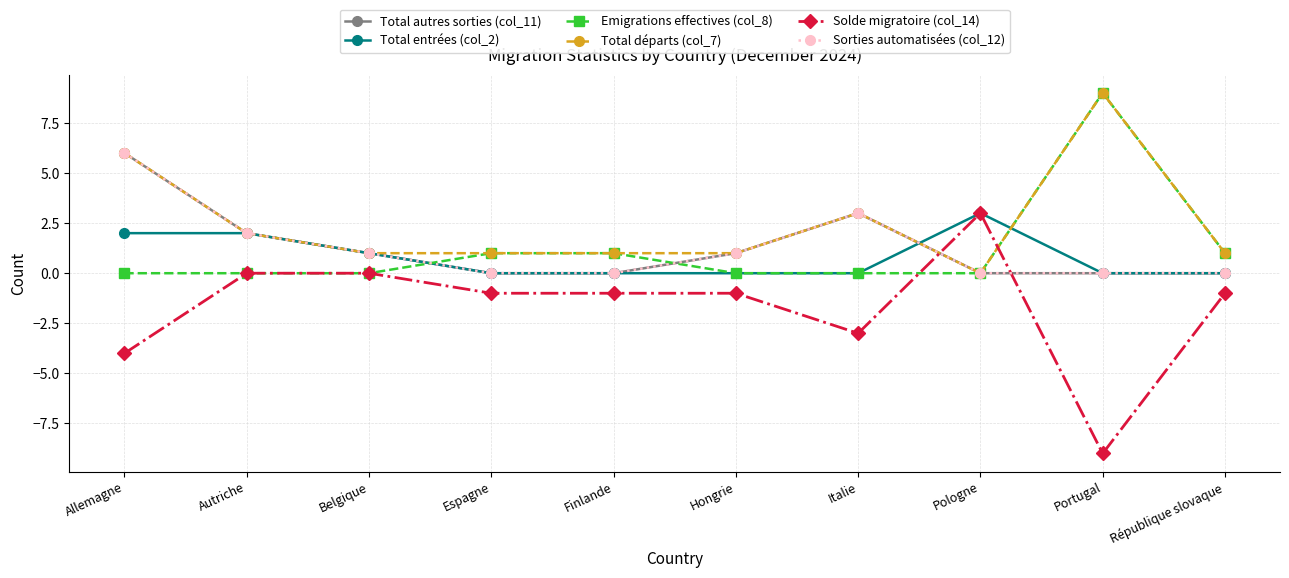

What is the difference between the maximum and second lowest values in the Solde migratoire (col_14) series?

7